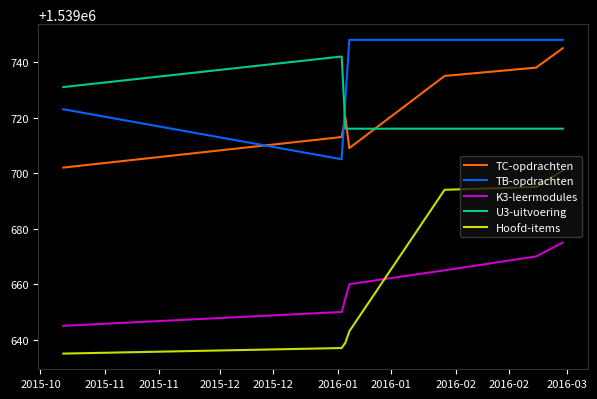

How many times do TB-opdrachten and U3-uitvoering cross each other?

1